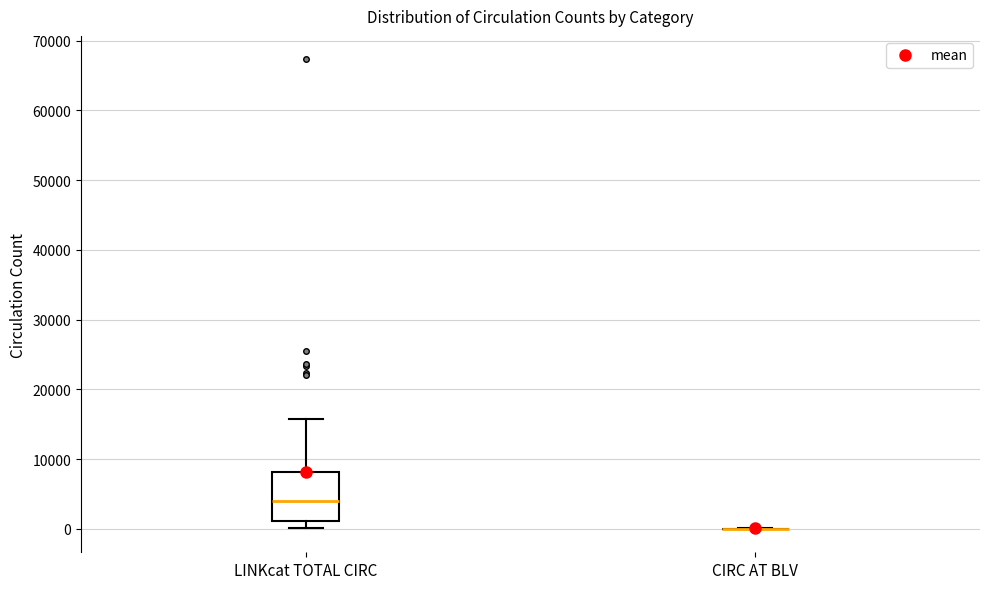

Reading left to right, transcribe this box plot: for each box, give where its median line is, the range the box spans, and where its two whiskers end, as read against the y-axis. The values are not printed on the chart, so give them approximately, as read against the axis.

LINKcat TOTAL CIRC: median 4000, box 1000 to 8000, whiskers 0 to 16000
CIRC AT BLV: box collapsed to a line at 0, whiskers 0 to 0